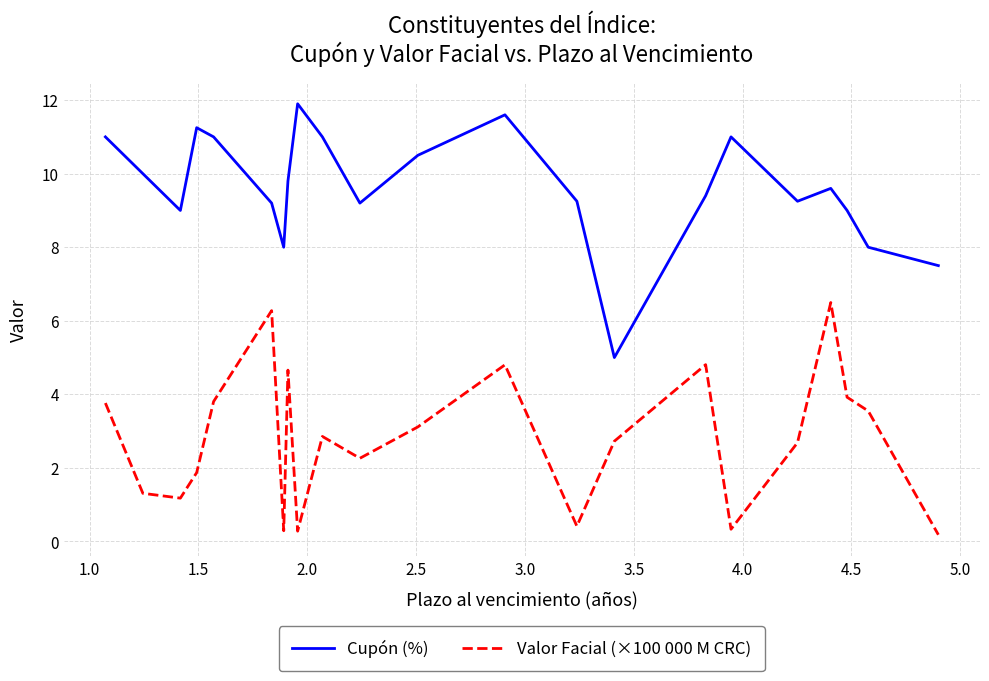

What is the minimum value for Cupón (%)?

5.0